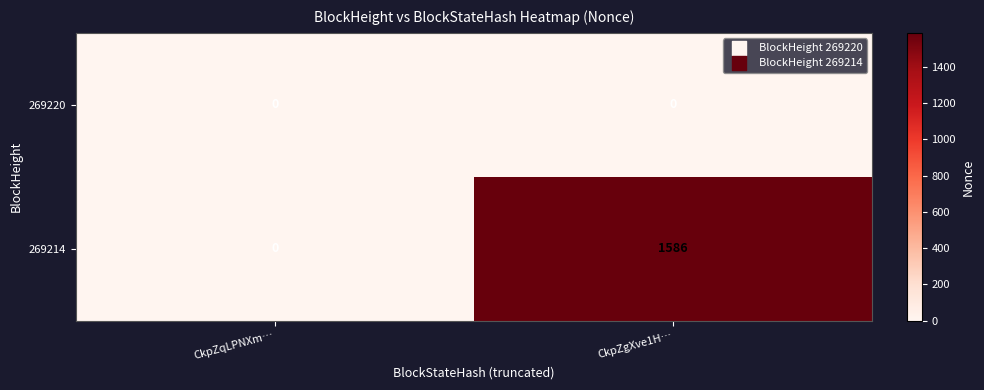

Reading right to left, transcribe all the data shown in this chart.

269220: 0	0
269214: 1586	0